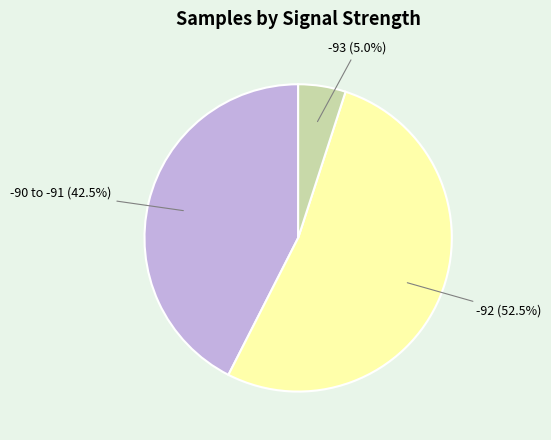

Is there any slice that represents more than half of the pie?

Yes